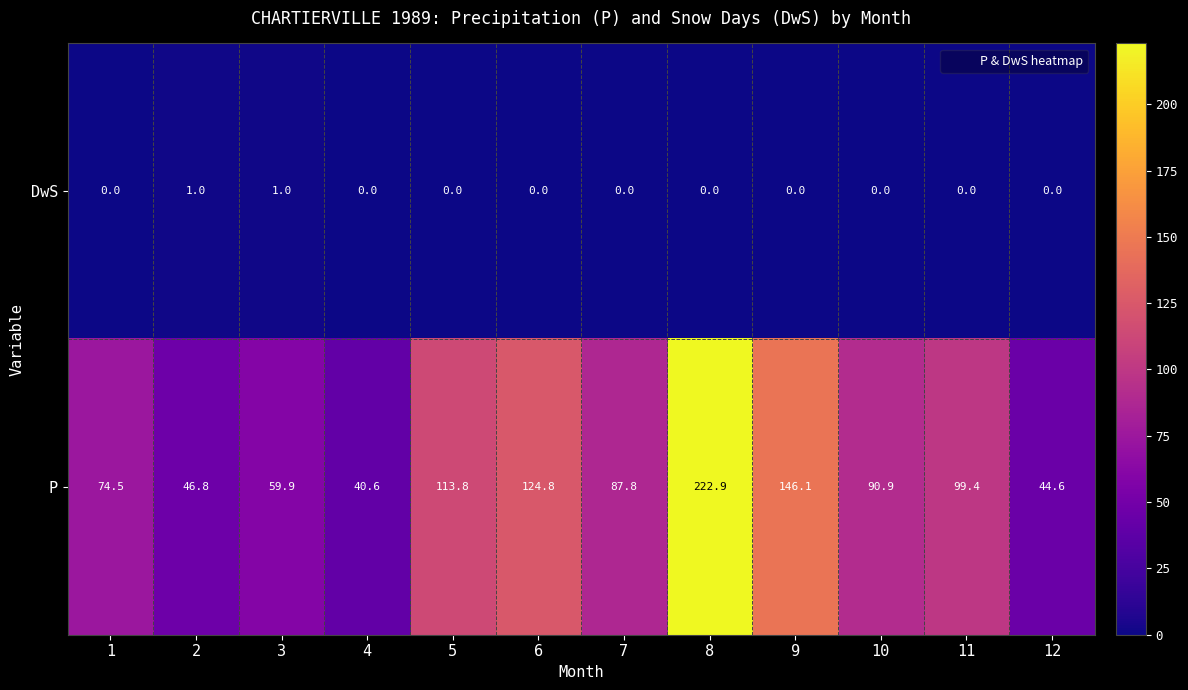

What is the difference between the maximum and minimum values in the P series?

182.3